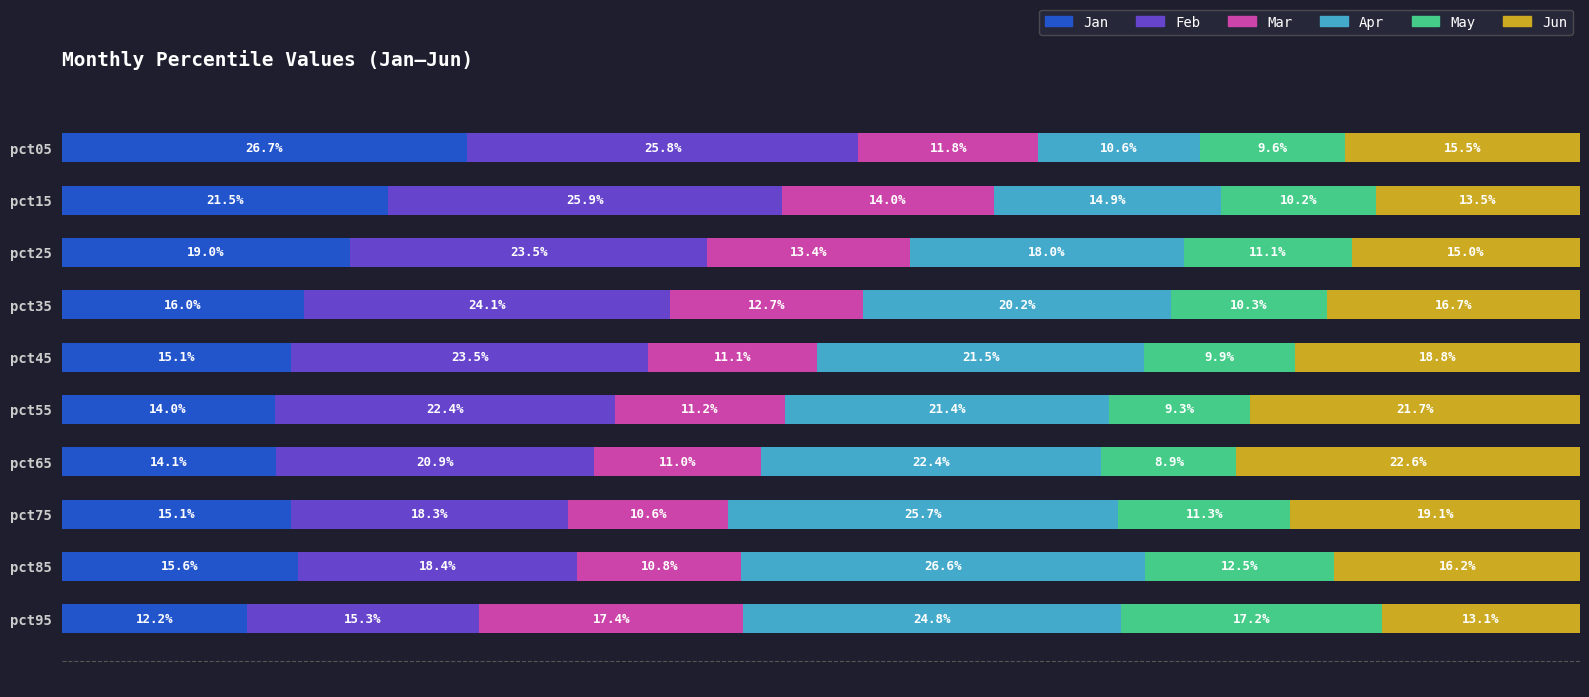

Which category has the highest value in the Jan series?

pct05